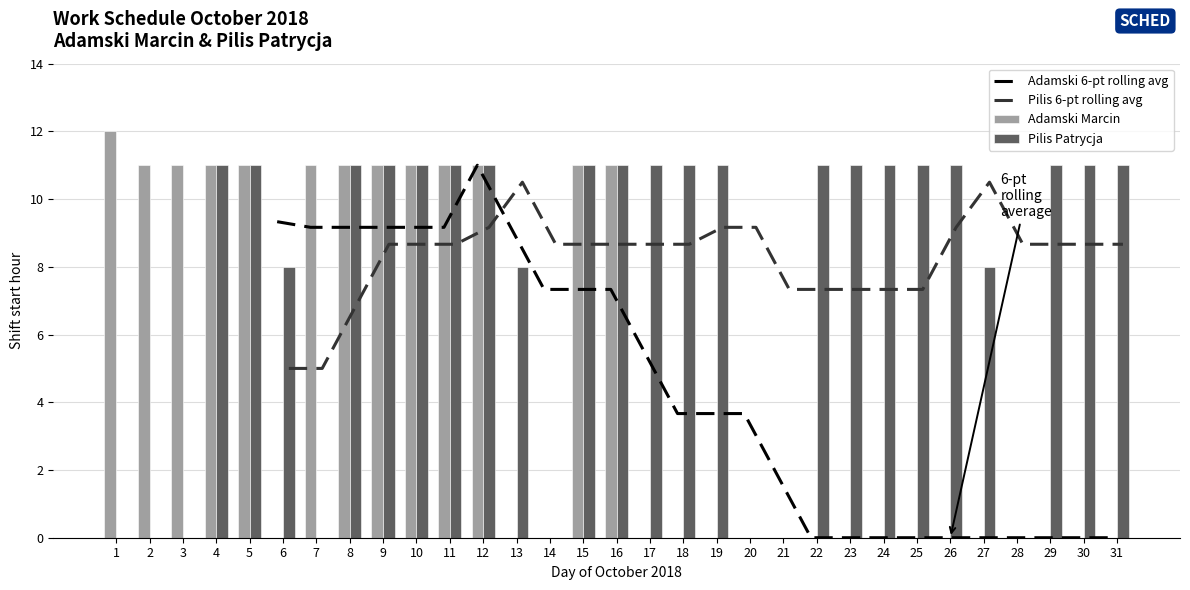

Which series changed the most between 8 and 26?

Adamski Marcin